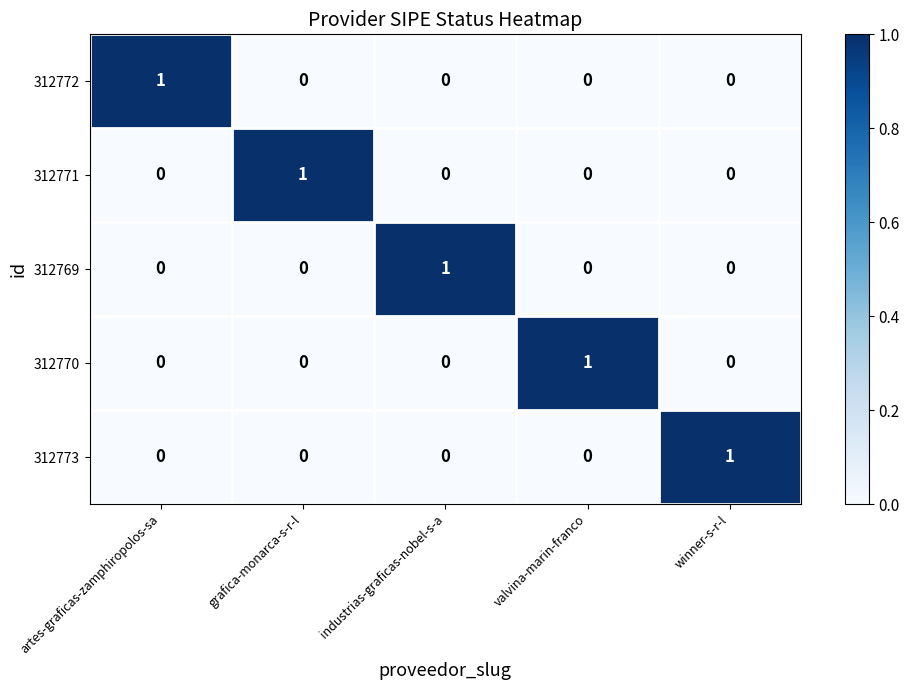

Reading left to right, transcribe all the data shown in this chart.

312772: artes-graficas-zamphiropolos-sa=1	grafica-monarca-s-r-l=0	industrias-graficas-nobel-s-a=0	valvina-marin-franco=0	winner-s-r-l=0
312771: artes-graficas-zamphiropolos-sa=0	grafica-monarca-s-r-l=1	industrias-graficas-nobel-s-a=0	valvina-marin-franco=0	winner-s-r-l=0
312769: artes-graficas-zamphiropolos-sa=0	grafica-monarca-s-r-l=0	industrias-graficas-nobel-s-a=1	valvina-marin-franco=0	winner-s-r-l=0
312770: artes-graficas-zamphiropolos-sa=0	grafica-monarca-s-r-l=0	industrias-graficas-nobel-s-a=0	valvina-marin-franco=1	winner-s-r-l=0
312773: artes-graficas-zamphiropolos-sa=0	grafica-monarca-s-r-l=0	industrias-graficas-nobel-s-a=0	valvina-marin-franco=0	winner-s-r-l=1